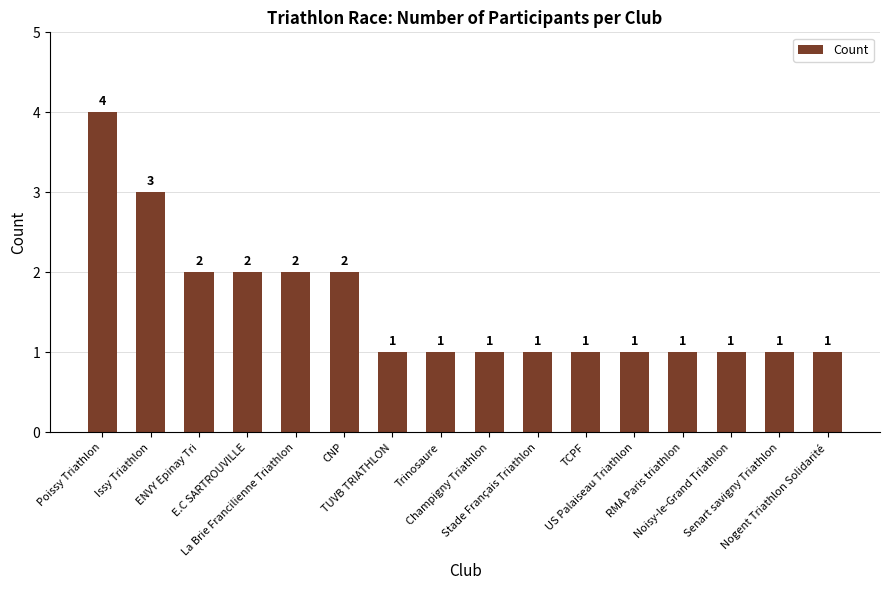

Read the value at TCPF.

1